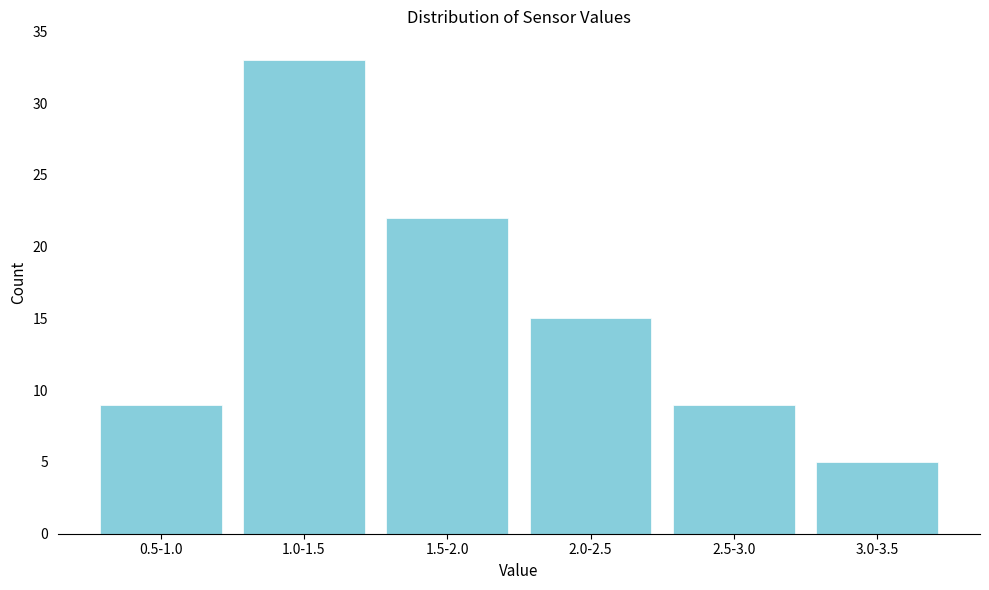

Reading left to right, extract all data points from this chart.

0.5-1.0=9	1.0-1.5=33	1.5-2.0=22	2.0-2.5=15	2.5-3.0=9	3.0-3.5=5